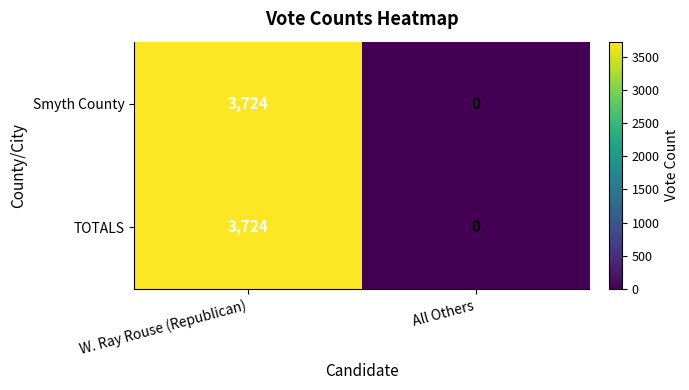

What is the total value across all series at W. Ray Rouse (Republican)?

7448